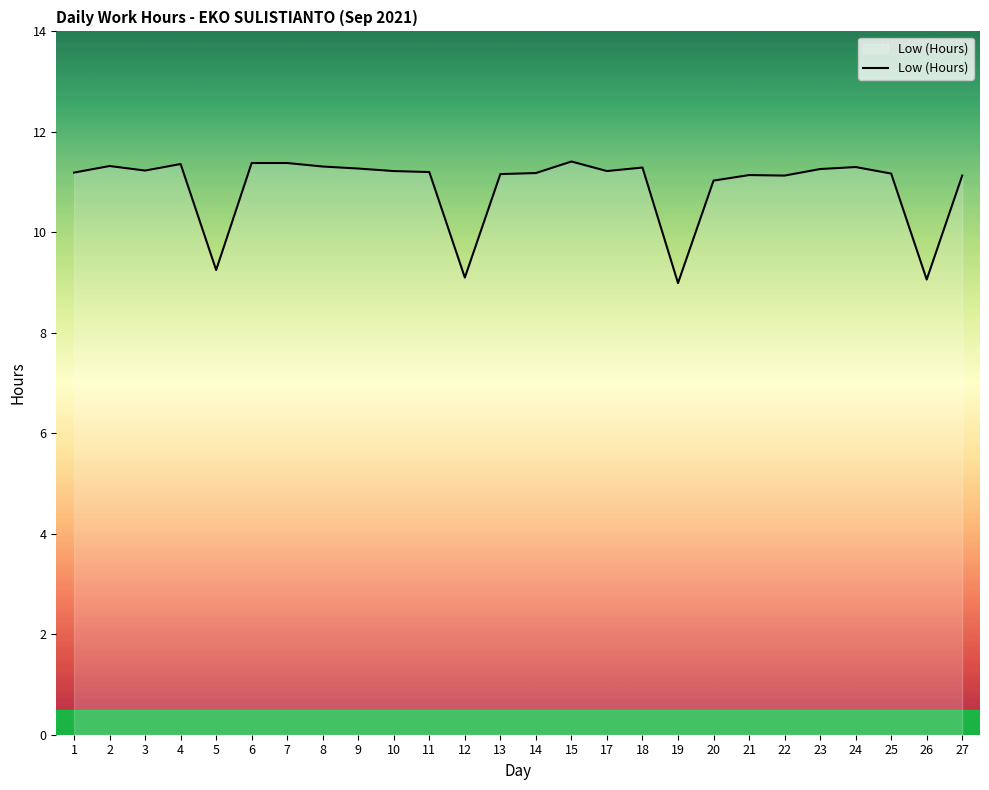

The chart shows a value of 11.2 at 14. True or false?

True